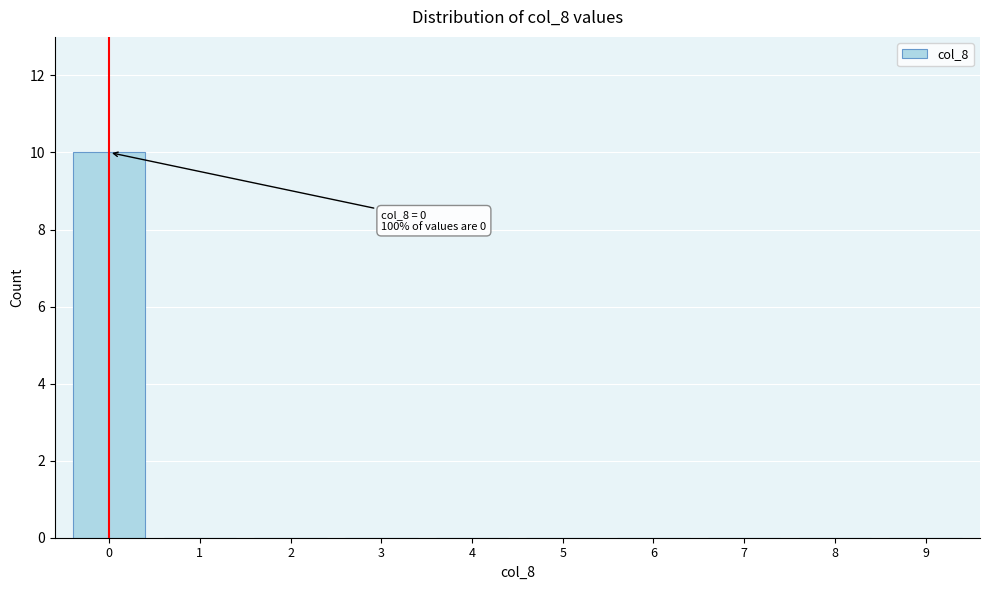

Reading left to right, what are all the values shown in this chart?

0=10	1=0	2=0	3=0	4=0	5=0	6=0	7=0	8=0	9=0